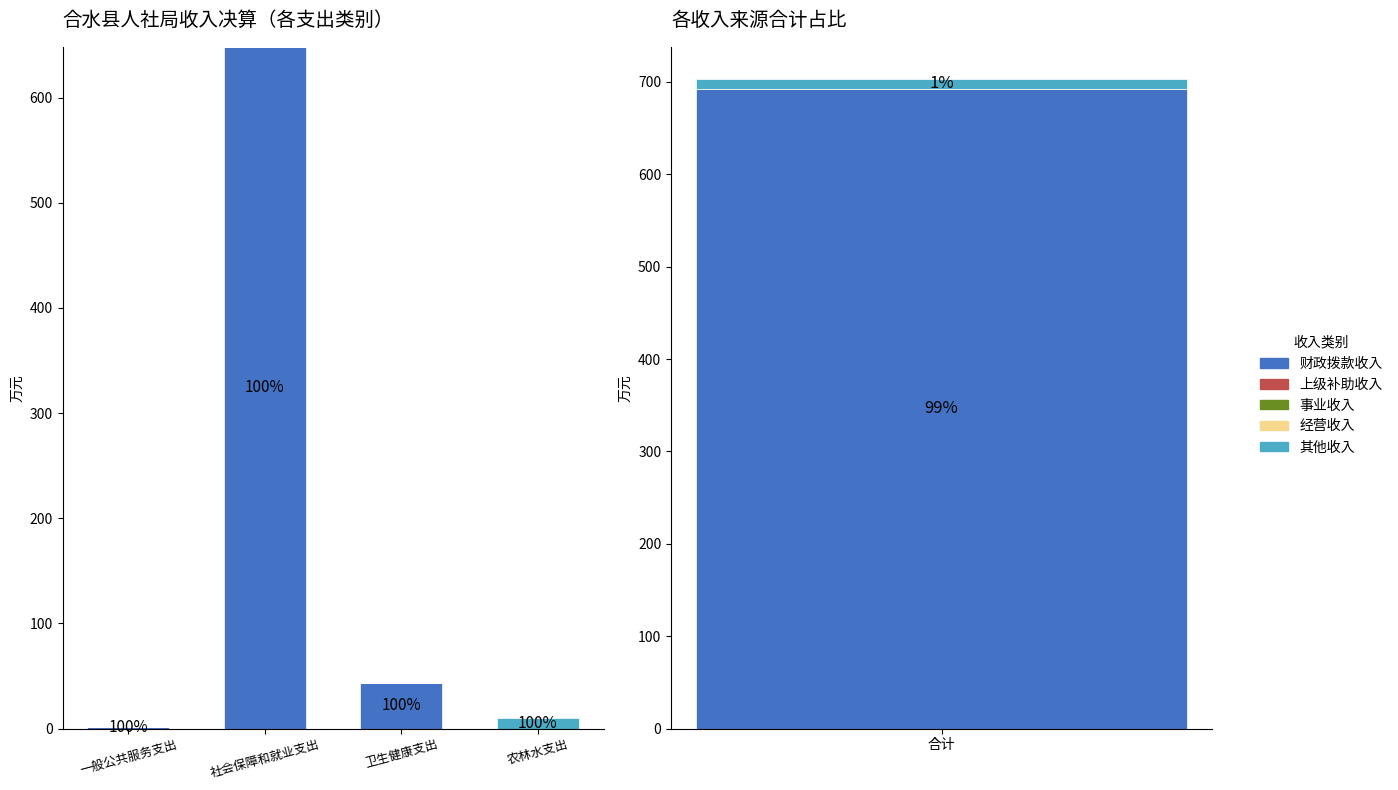

Which series changed the most between 一般公共服务支出 and 农林水支出?

其他收入